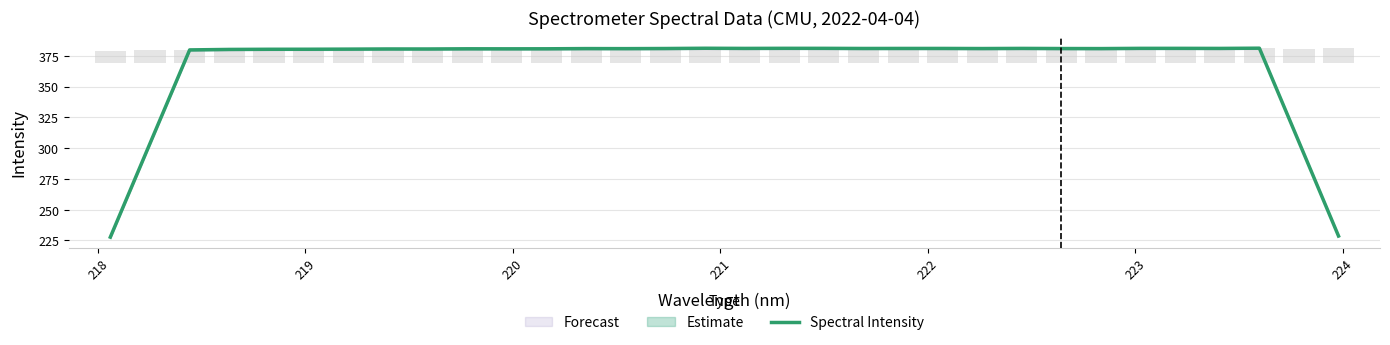

Reading left to right, extract all data points from this chart.

227.7	303.8	379.8	380.2	380.3	380.3	380.4	380.6	380.6	380.7	380.7	380.7	380.9	380.8	380.9	381.1	381.0	381.1	381.1	381.0	381.0	381.0	380.9	381.0	380.9	380.9	381.1	381.1	381.0	381.2	305.0	228.7